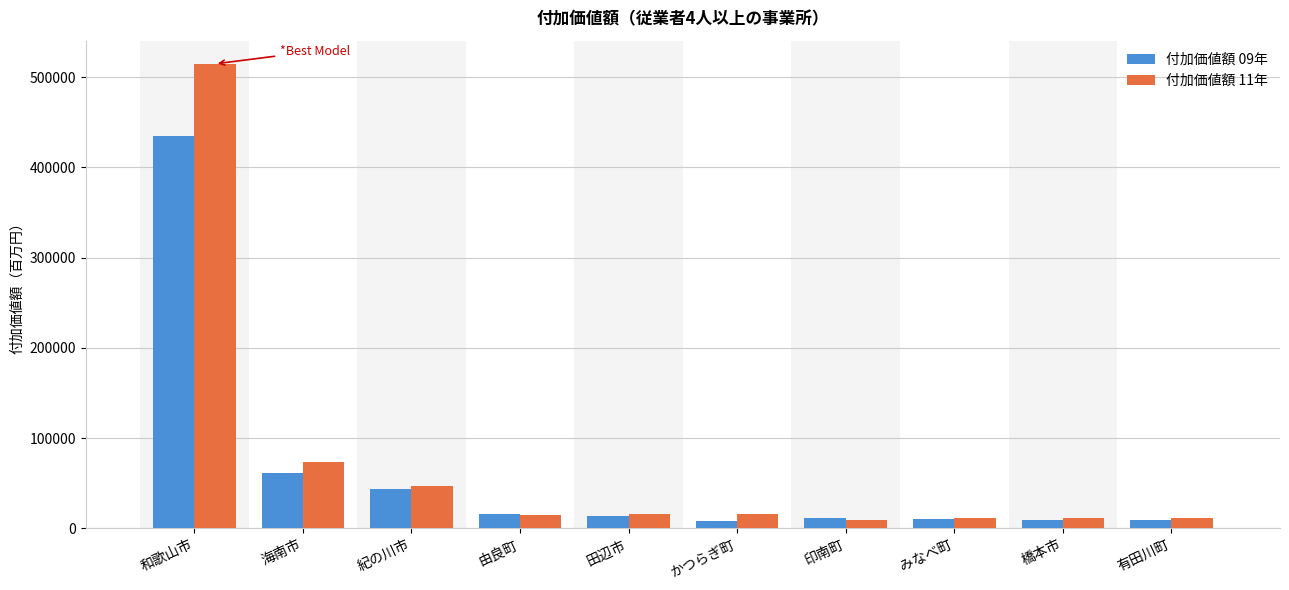

Which series has the widest spread of values?

付加価値額 11年